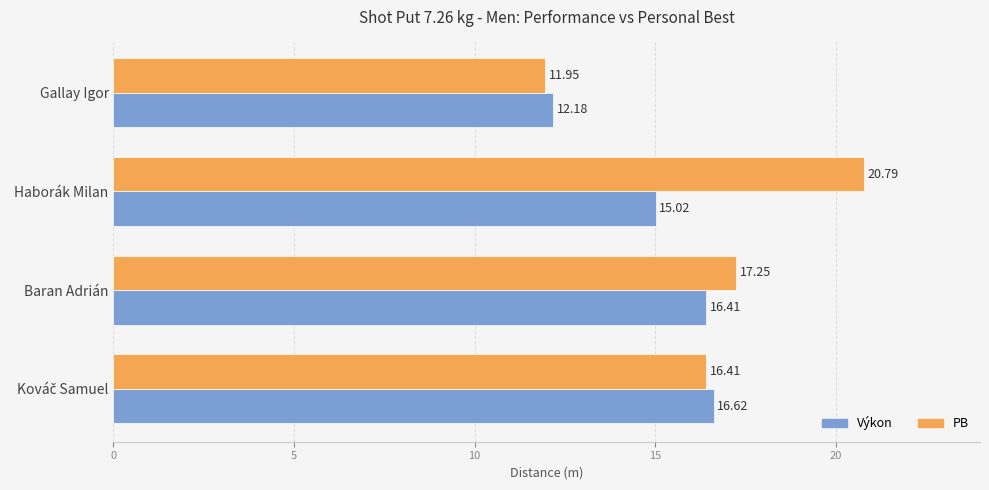

List the series in order of their overall mean, highest first.

PB, Výkon